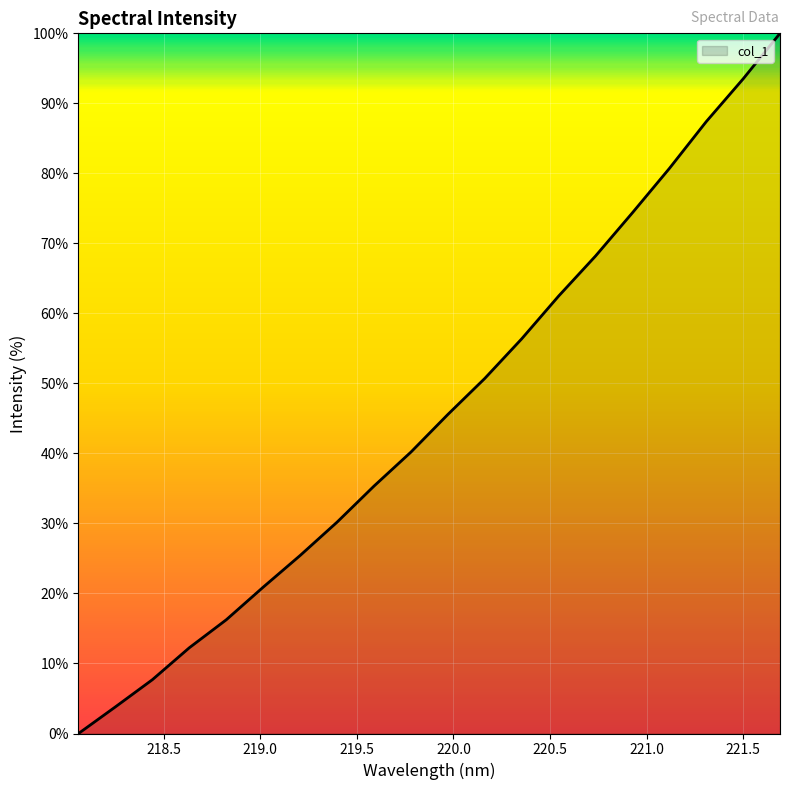

True or false: there are more than 0 points higher than both neighbors.

False